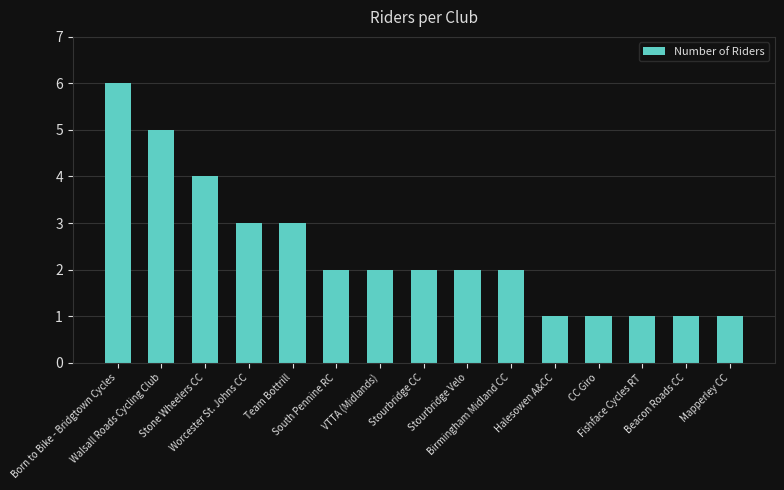

What is the difference between the second highest and second lowest values?

4